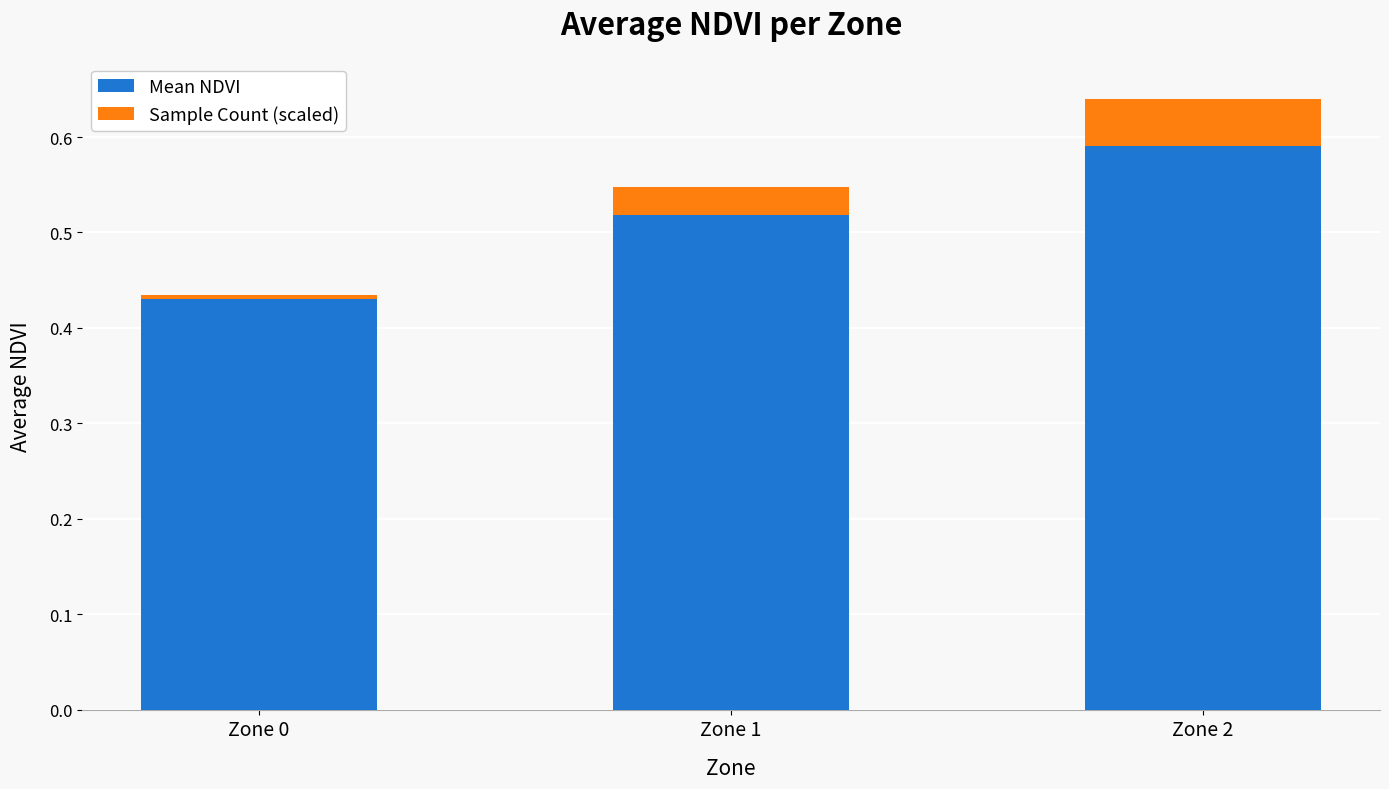

The Mean NDVI series shows 0.7 at Zone 1. True or false?

False